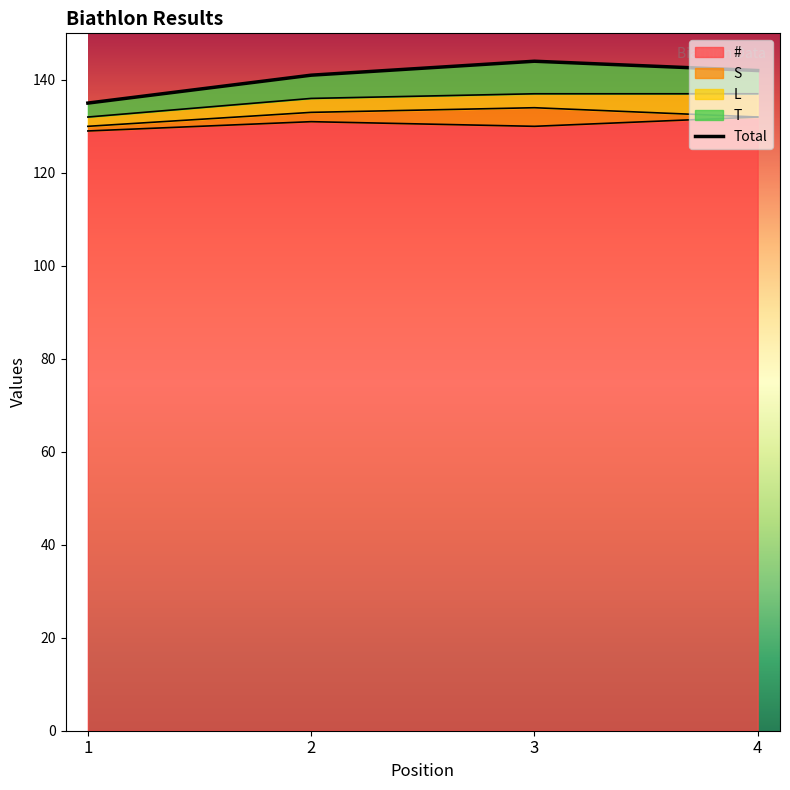

What is the average value?

140